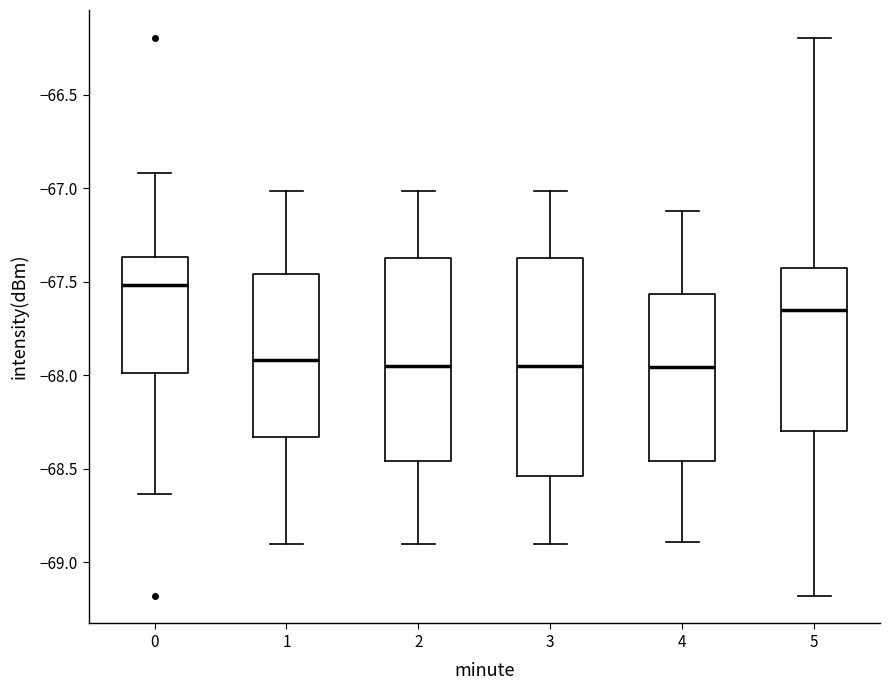

Where does the median line of the box at x = 4 sit on the y-axis? The values are not printed on the chart, so give them approximately, as read against the axis.

-67.95